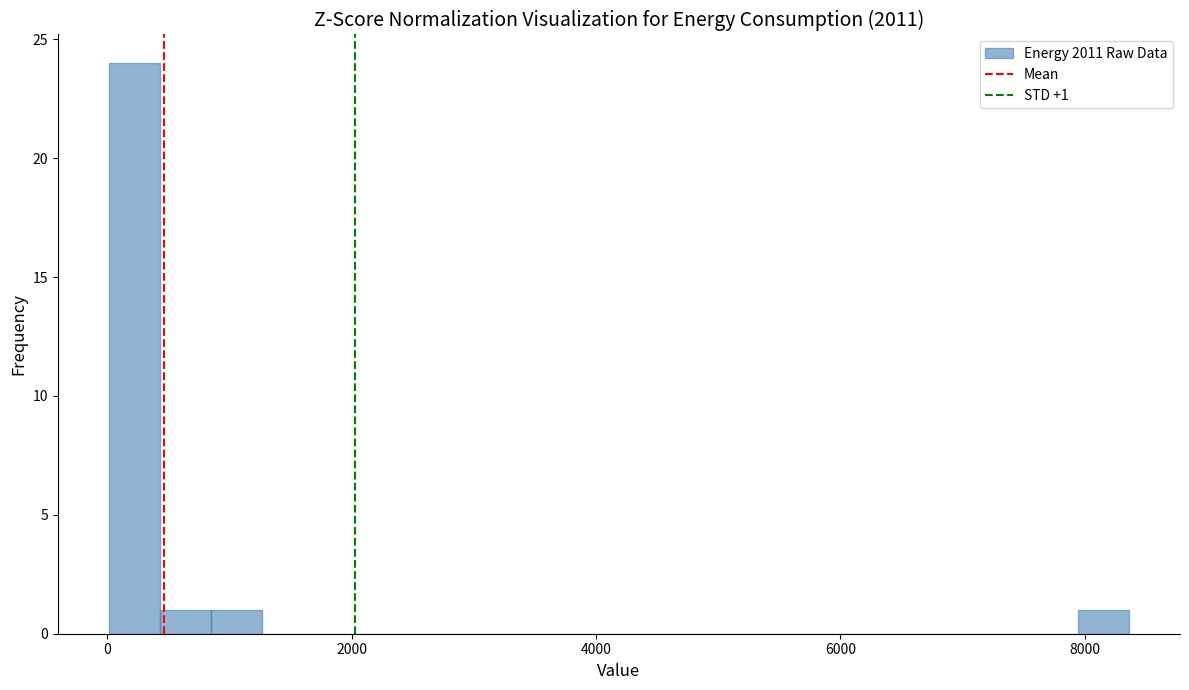

Read against the x-axis, roughly where is the centre of the tallest bar?

200